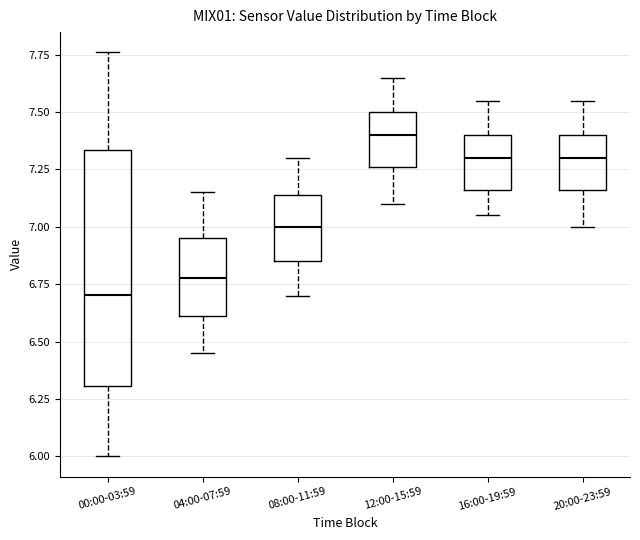

Which box is the tallest, from its lower edge to its upper edge?

00:00-03:59